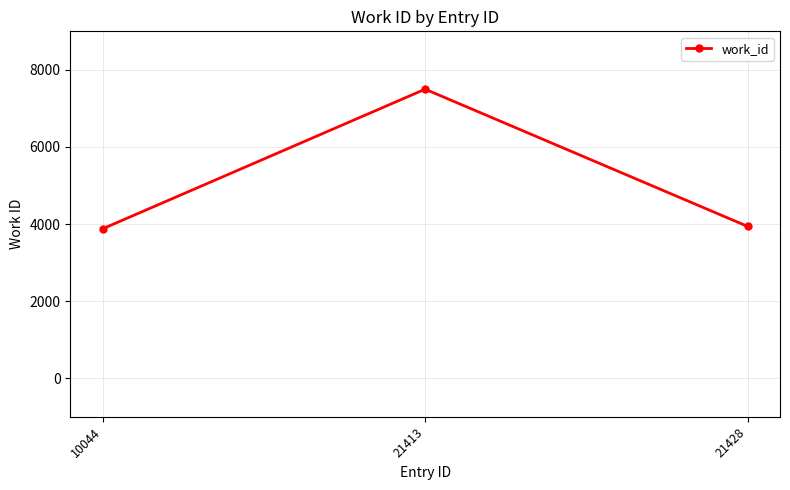

What is the average value?

5104